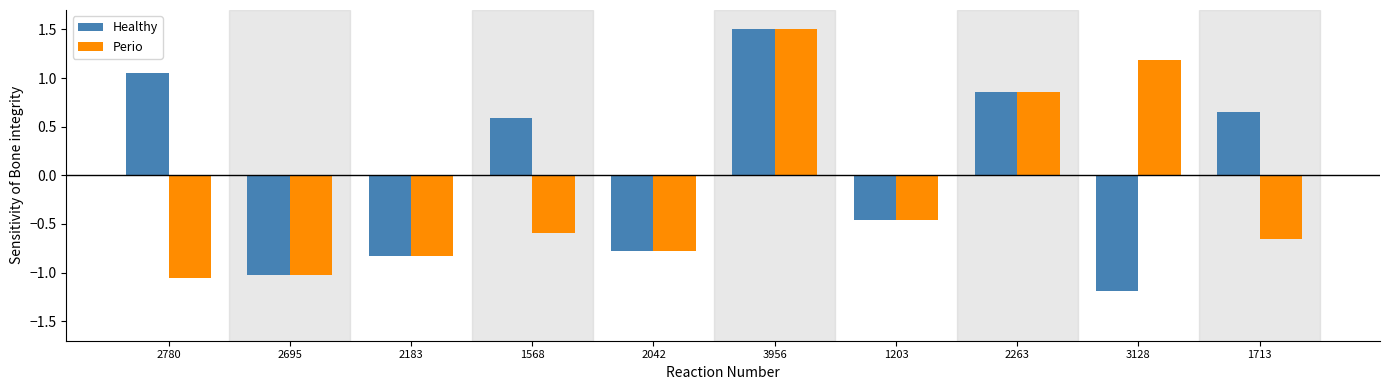

What is the difference between the highest and lowest values at 3128?

2.4